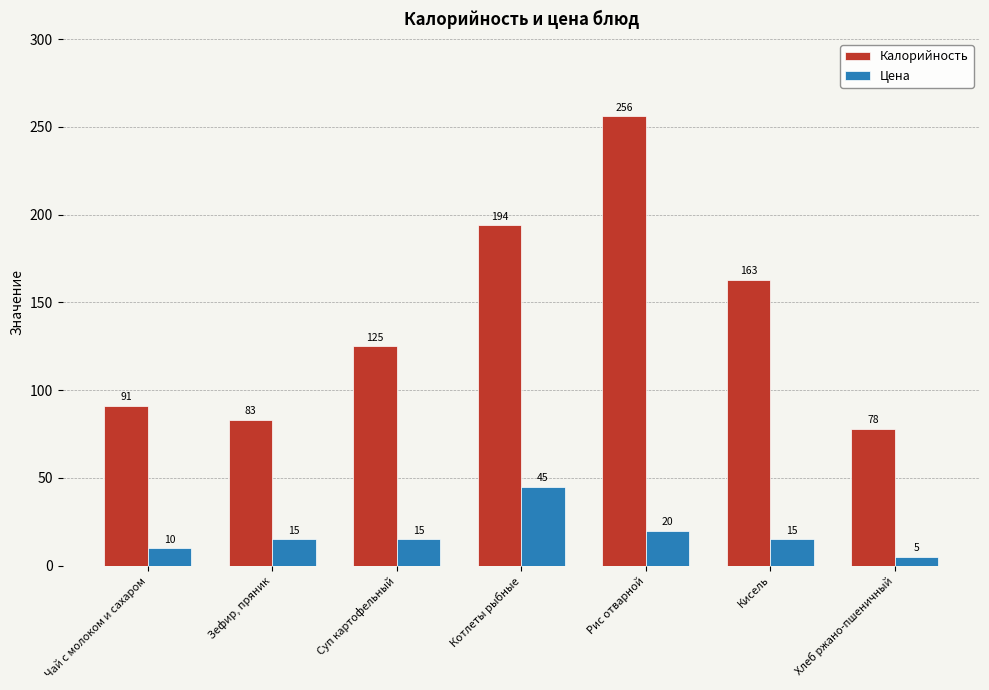

Which series has the largest range (max minus min)?

Калорийность